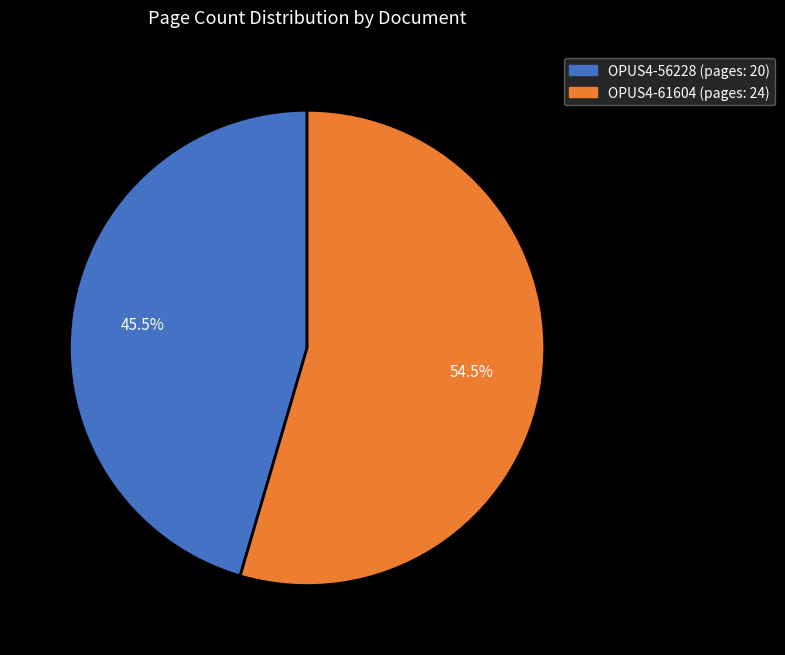

What is the largest slice in the pie chart?

OPUS4-61604